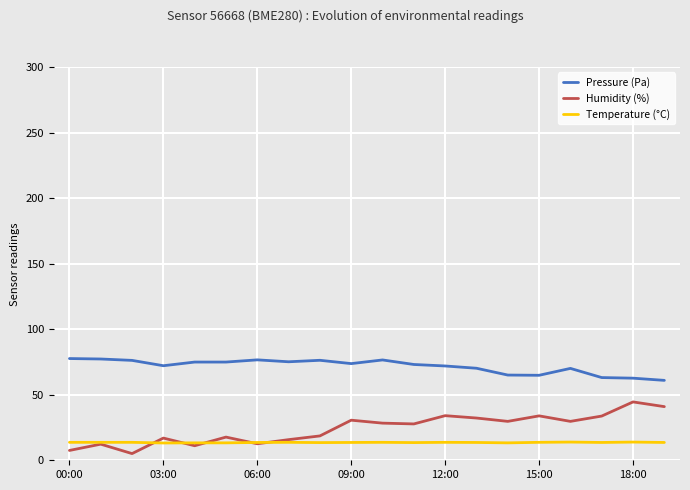

How many lines are shown in the chart?

3